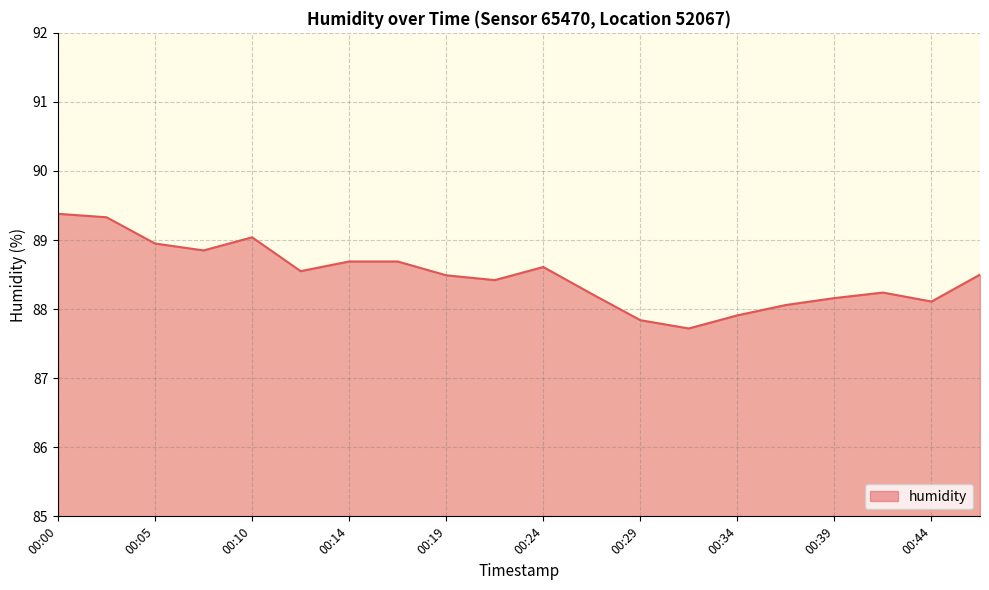

What is the difference between the maximum and minimum values?

1.7